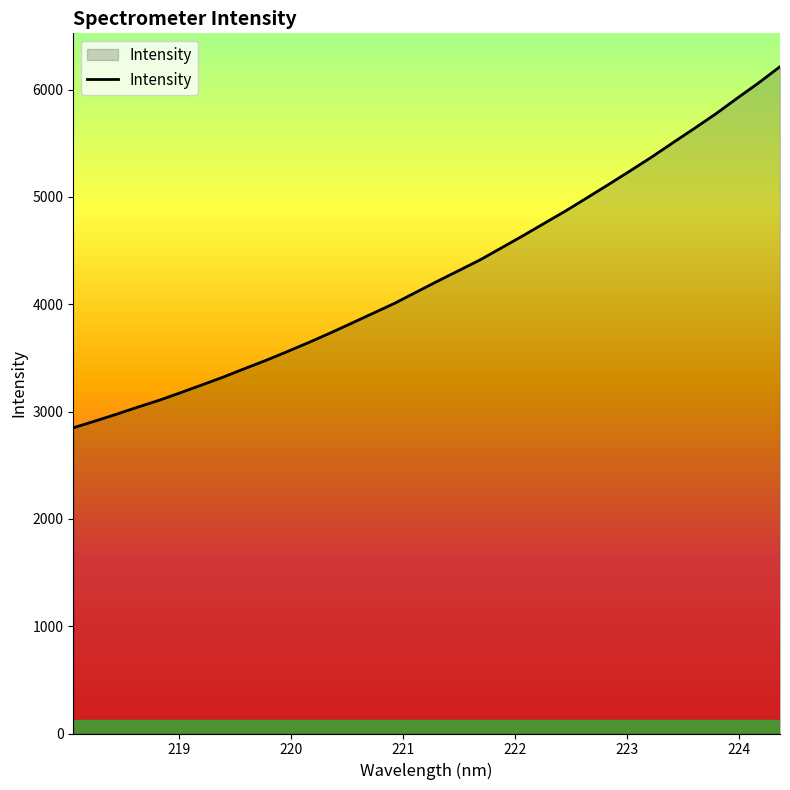

What is the average value?

4290.4